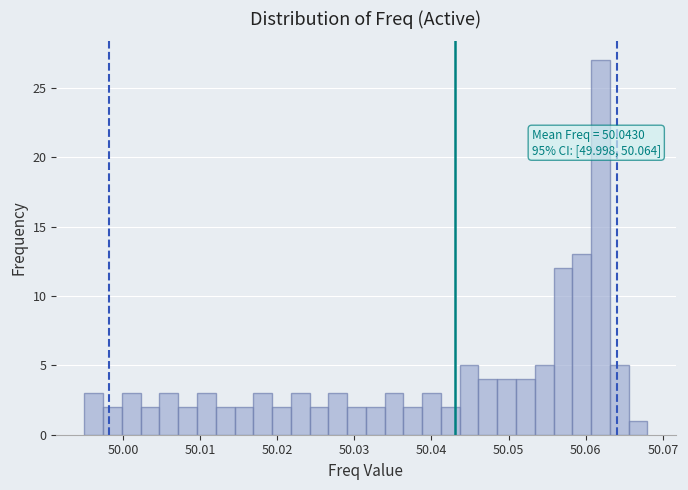

Read against the x-axis, roughly where is the centre of the tallest bar?

50.062